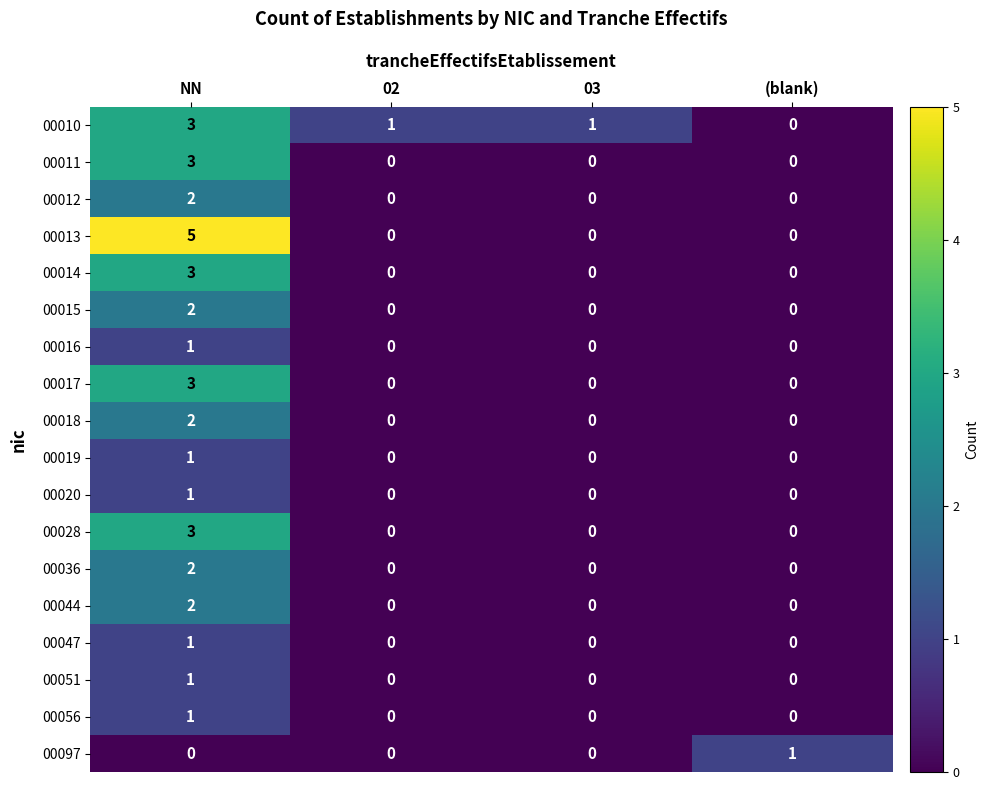

How many series are shown in this chart?

18